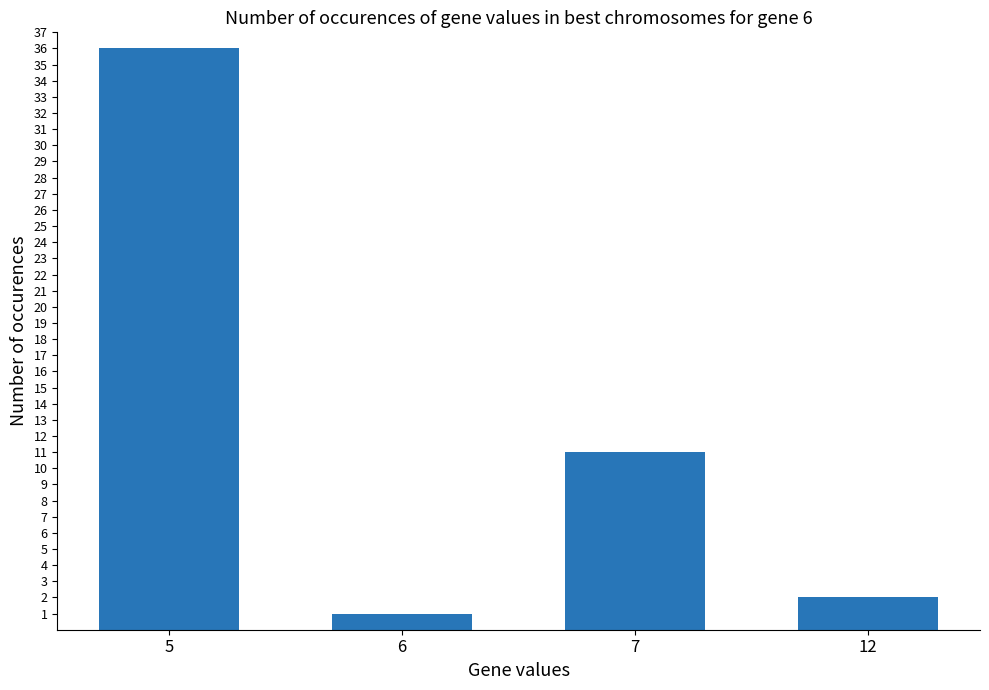

Reading left to right, extract all data points from this chart.

5=36	6=1	7=11	12=2